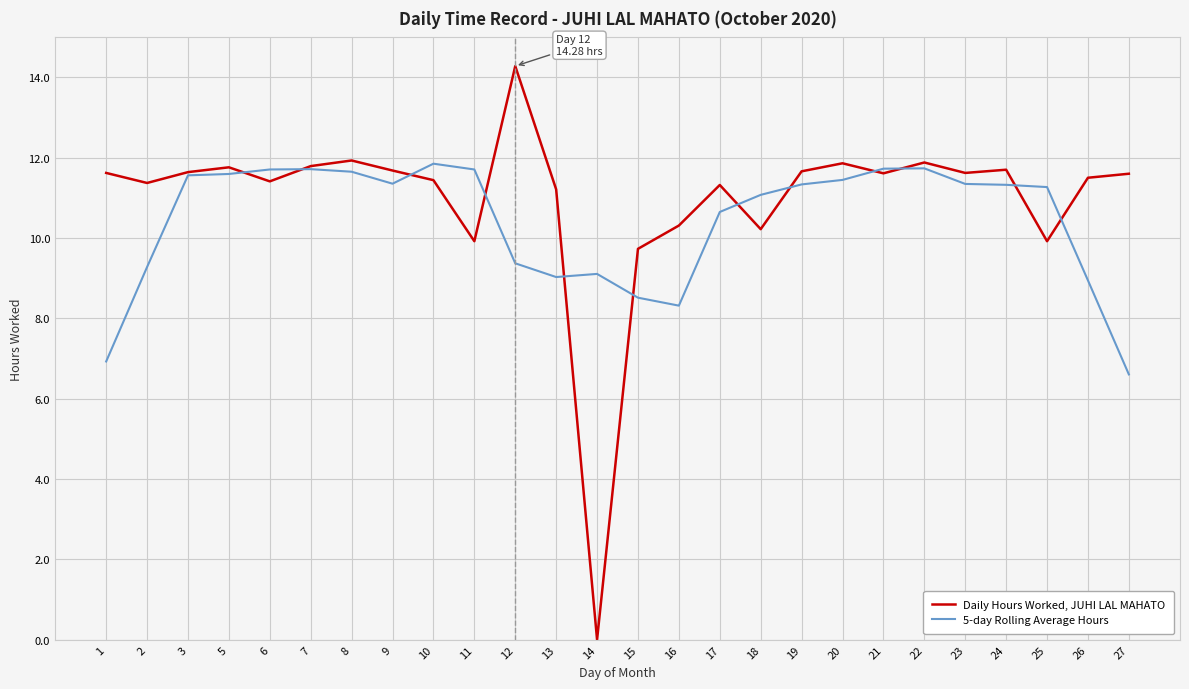

Is the value of Daily Hours Worked, JUHI LAL MAHATO at 10 greater than the value of 5-day Rolling Average Hours at 12?

Yes